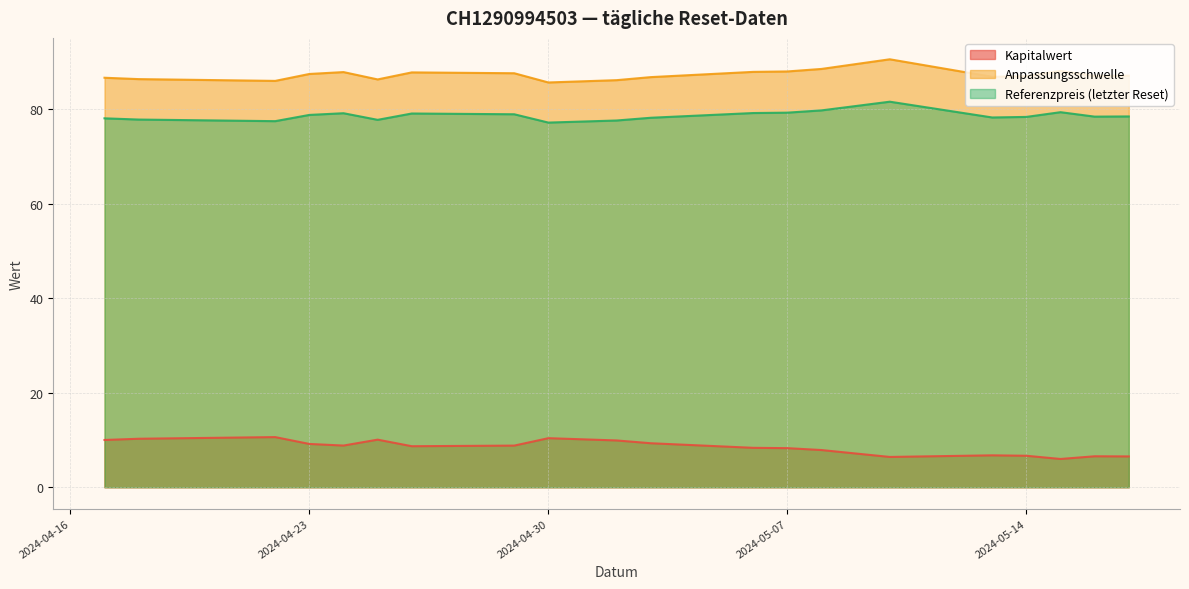

What is the sum of all Kapitalwert values?

169.3